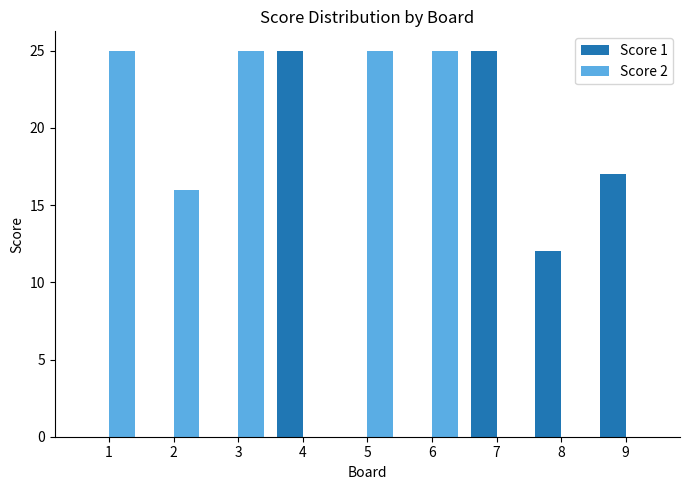

How many groups of bars are there?

9